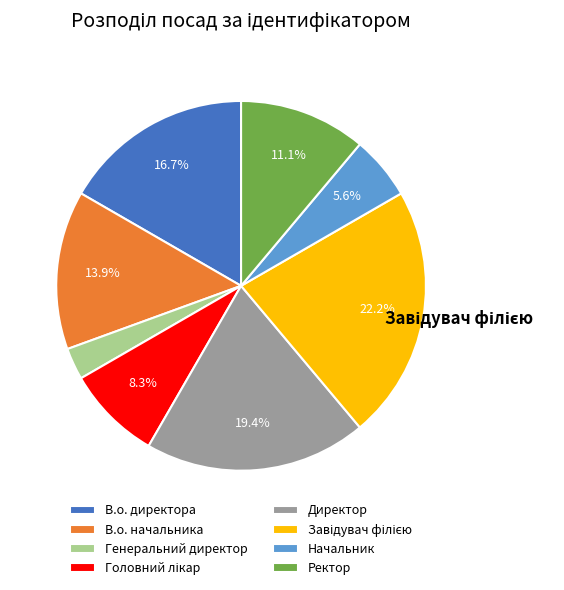

Which has a higher value, Начальник or В.о. директора?

В.о. директора